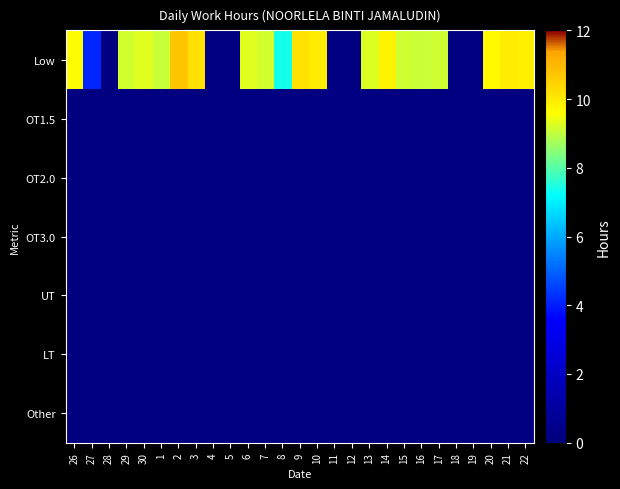

Reading left to right, transcribe all the data shown in this chart.

Low: 26=9.6	27=4.2	28=0.0	29=9.2	30=9.3	1=9.1	2=10.7	3=10.2	4=0.0	5=0.0	6=9.3	7=9.2	8=7.4	9=10.1	10=9.9	11=0.0	12=0.0	13=9.3	14=9.8	15=9.1	16=9.1	17=9.1	18=0.0	19=0.0	20=9.7	21=9.9	22=9.9
OT1.5: 26=0.0	27=0.0	28=0.0	29=0.0	30=0.0	1=0.0	2=0.0	3=0.0	4=0.0	5=0.0	6=0.0	7=0.0	8=0.0	9=0.0	10=0.0	11=0.0	12=0.0	13=0.0	14=0.0	15=0.0	16=0.0	17=0.0	18=0.0	19=0.0	20=0.0	21=0.0	22=0.0
OT2.0: 26=0.0	27=0.0	28=0.0	29=0.0	30=0.0	1=0.0	2=0.0	3=0.0	4=0.0	5=0.0	6=0.0	7=0.0	8=0.0	9=0.0	10=0.0	11=0.0	12=0.0	13=0.0	14=0.0	15=0.0	16=0.0	17=0.0	18=0.0	19=0.0	20=0.0	21=0.0	22=0.0
OT3.0: 26=0.0	27=0.0	28=0.0	29=0.0	30=0.0	1=0.0	2=0.0	3=0.0	4=0.0	5=0.0	6=0.0	7=0.0	8=0.0	9=0.0	10=0.0	11=0.0	12=0.0	13=0.0	14=0.0	15=0.0	16=0.0	17=0.0	18=0.0	19=0.0	20=0.0	21=0.0	22=0.0
UT: 26=0.0	27=0.0	28=0.0	29=0.0	30=0.0	1=0.0	2=0.0	3=0.0	4=0.0	5=0.0	6=0.0	7=0.0	8=0.0	9=0.0	10=0.0	11=0.0	12=0.0	13=0.0	14=0.0	15=0.0	16=0.0	17=0.0	18=0.0	19=0.0	20=0.0	21=0.0	22=0.0
LT: 26=0.0	27=0.0	28=0.0	29=0.0	30=0.0	1=0.0	2=0.0	3=0.0	4=0.0	5=0.0	6=0.0	7=0.0	8=0.0	9=0.0	10=0.0	11=0.0	12=0.0	13=0.0	14=0.0	15=0.0	16=0.0	17=0.0	18=0.0	19=0.0	20=0.0	21=0.0	22=0.0
Other: 26=0.0	27=0.0	28=0.0	29=0.0	30=0.0	1=0.0	2=0.0	3=0.0	4=0.0	5=0.0	6=0.0	7=0.0	8=0.0	9=0.0	10=0.0	11=0.0	12=0.0	13=0.0	14=0.0	15=0.0	16=0.0	17=0.0	18=0.0	19=0.0	20=0.0	21=0.0	22=0.0